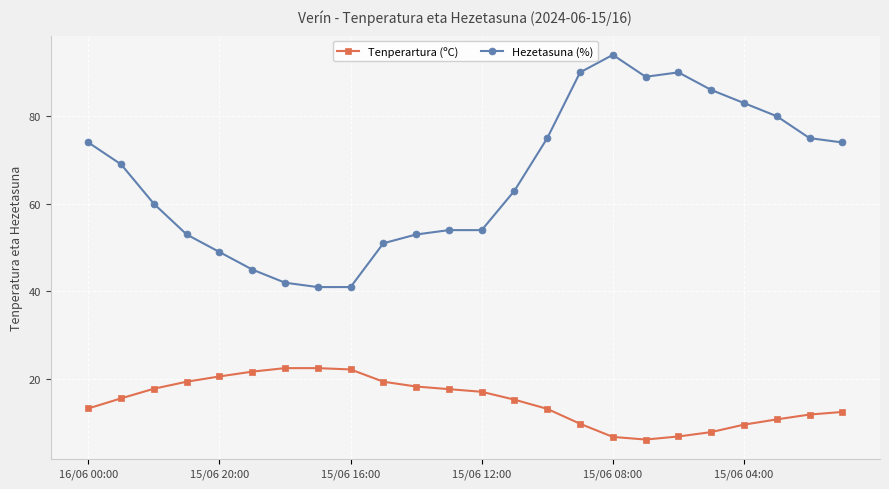

True or false: Tenperartura (ºC) and Hezetasuna (%) intersect in this chart.

False